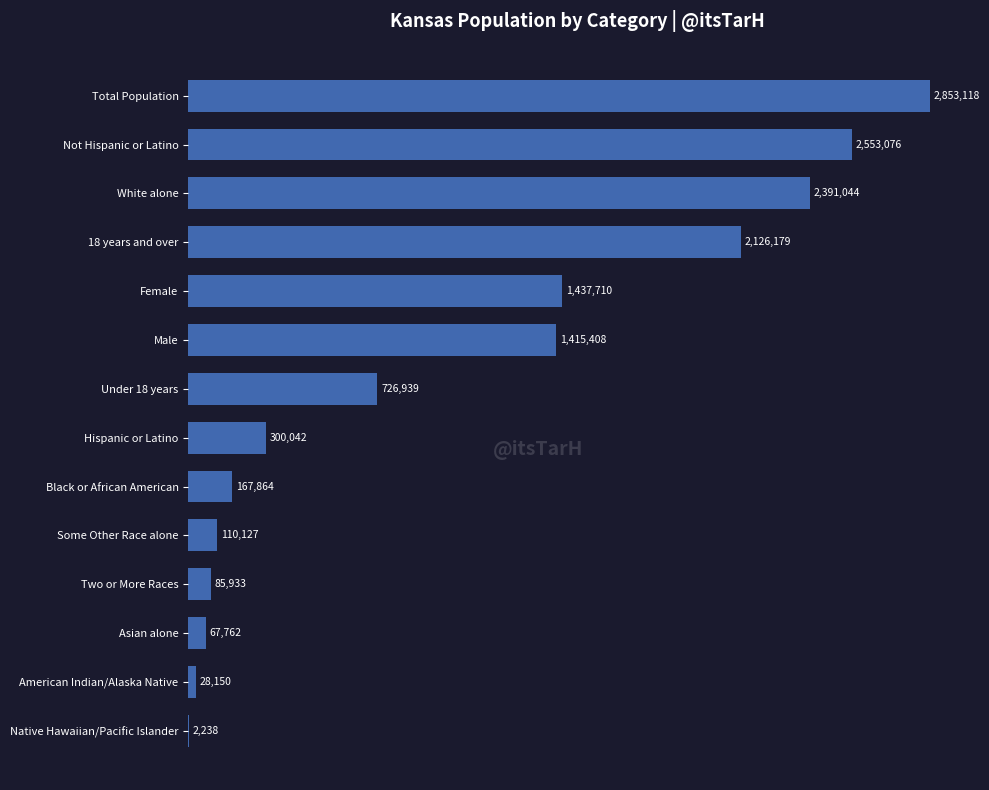

How many data points are less than 726939?

7